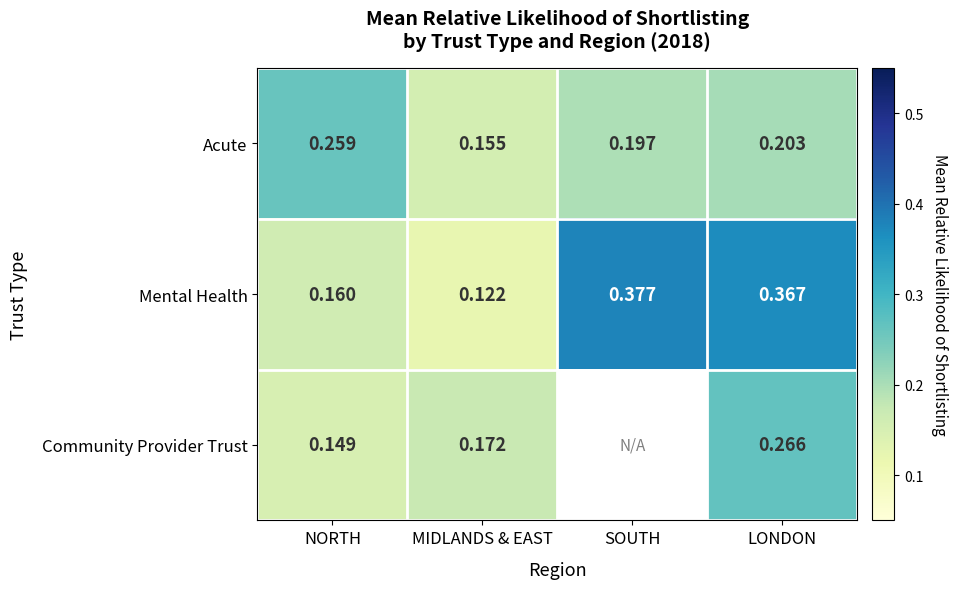

What is the spread (max minus min) of values at NORTH?

0.1